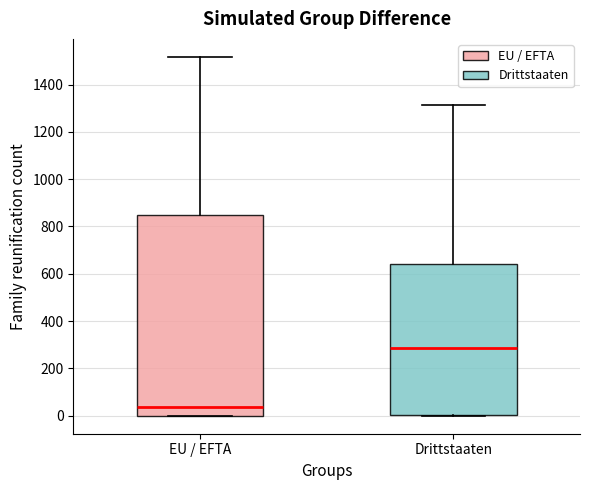

Which box is the tallest, from its lower edge to its upper edge?

EU / EFTA